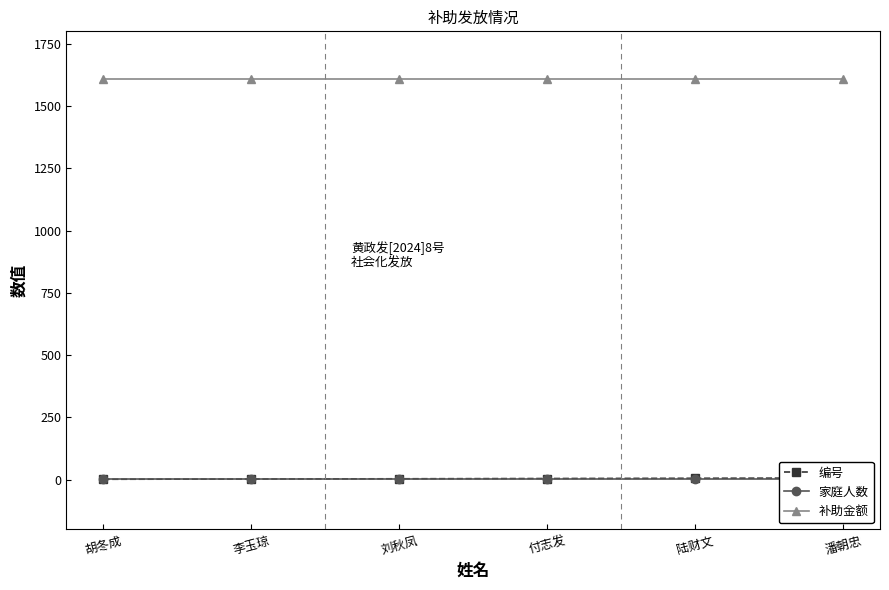

Which series has the largest range (max minus min)?

编号